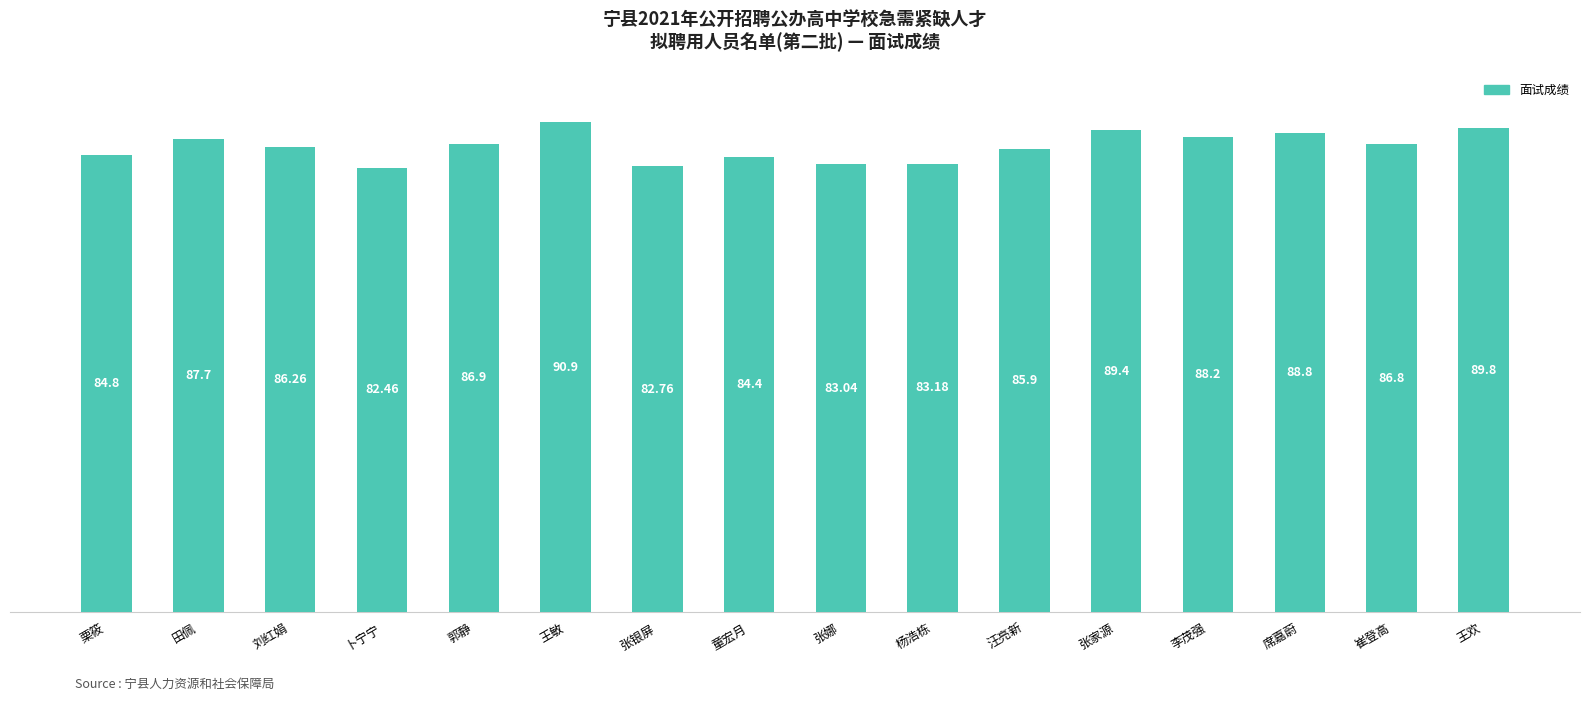

How many categories are shown in the chart?

16